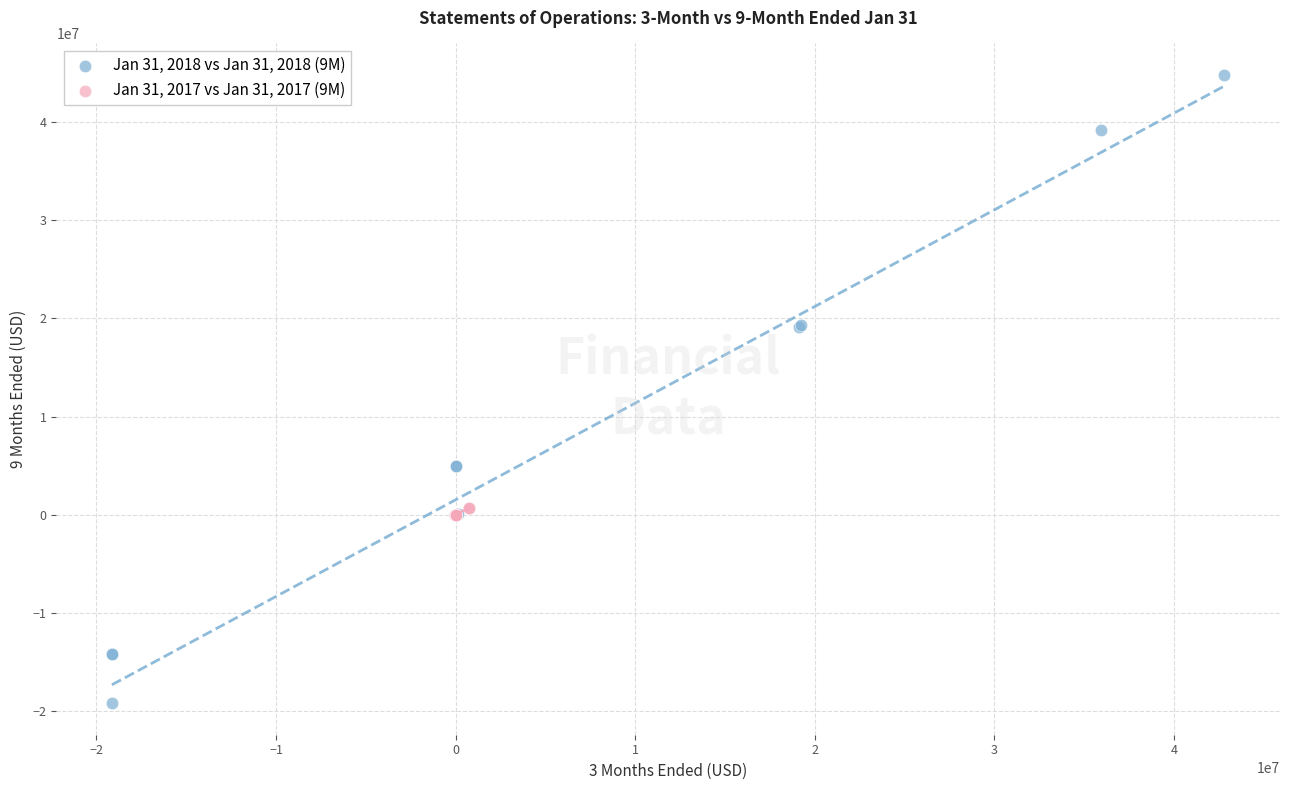

Which series has the largest Y range (max minus min)?

Jan 31, 2018 vs Jan 31, 2018 (9M)